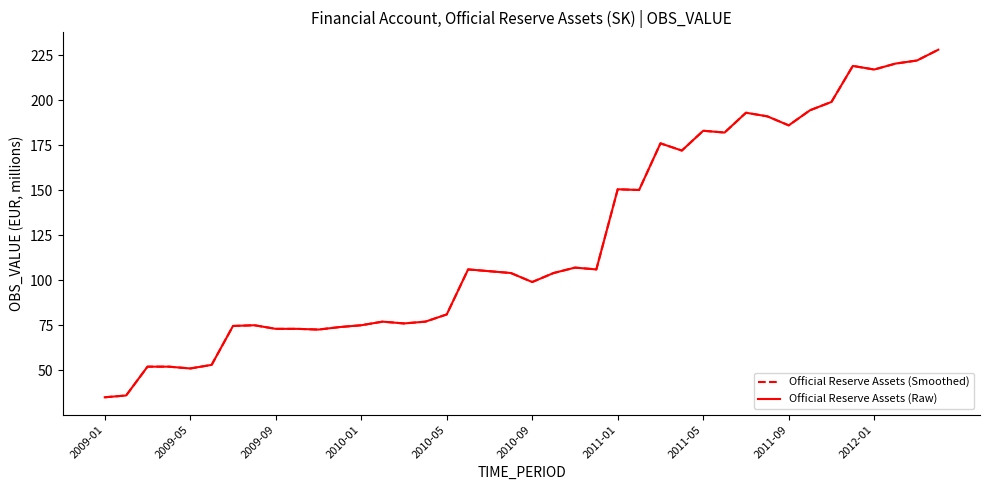

At how many categories does at least one series exceed 116?

16